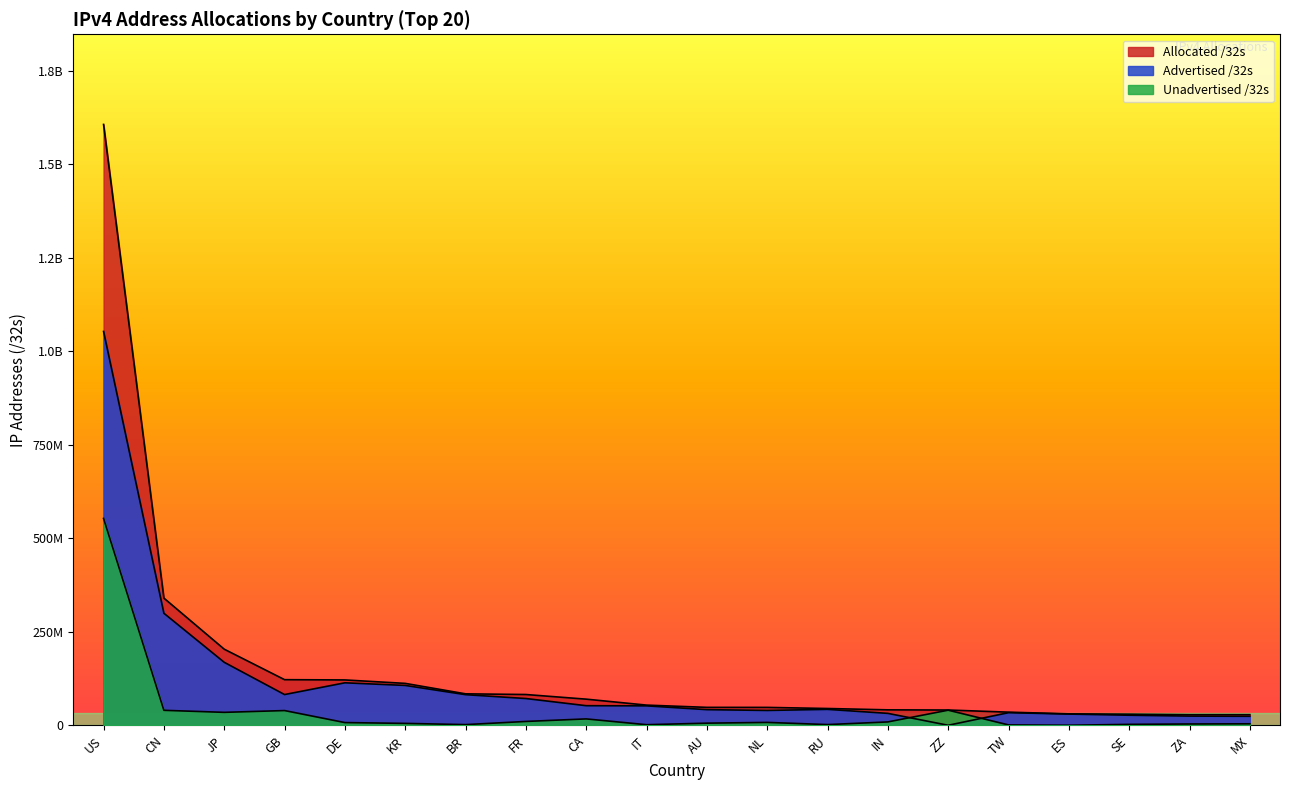

Rank the series at KR from highest to lowest value.

Allocated /32s, Advertised /32s, Unadvertised /32s